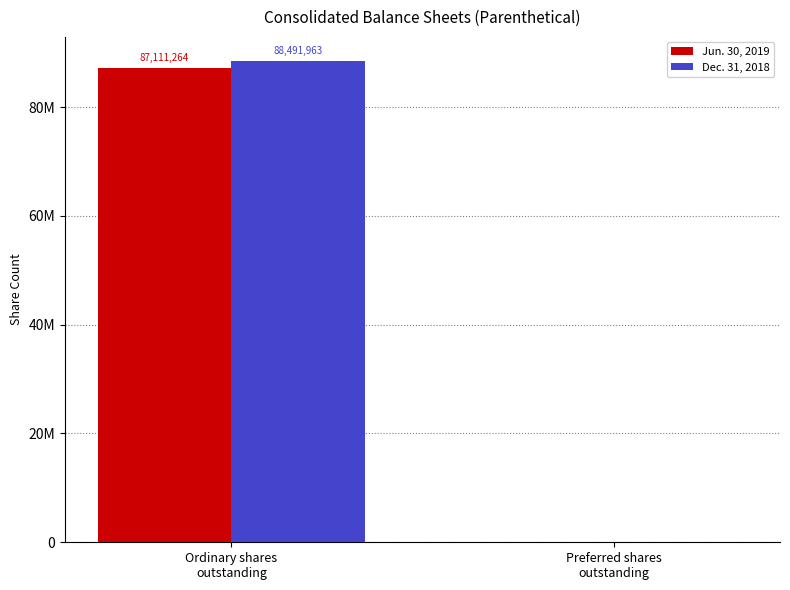

What is the highest value of the Dec. 31, 2018 series?

88491963